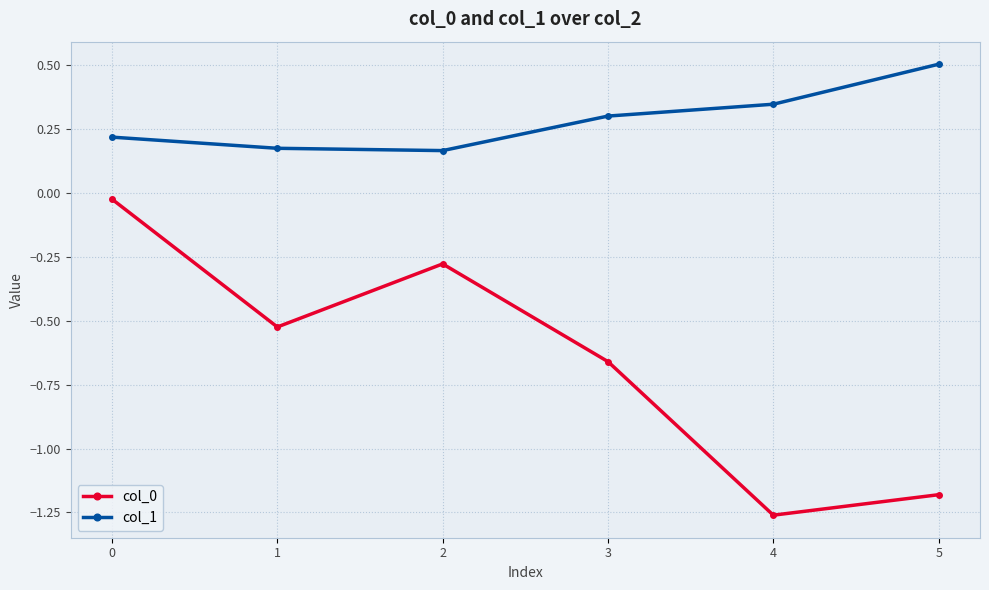

Count the number of categories in the chart.

6